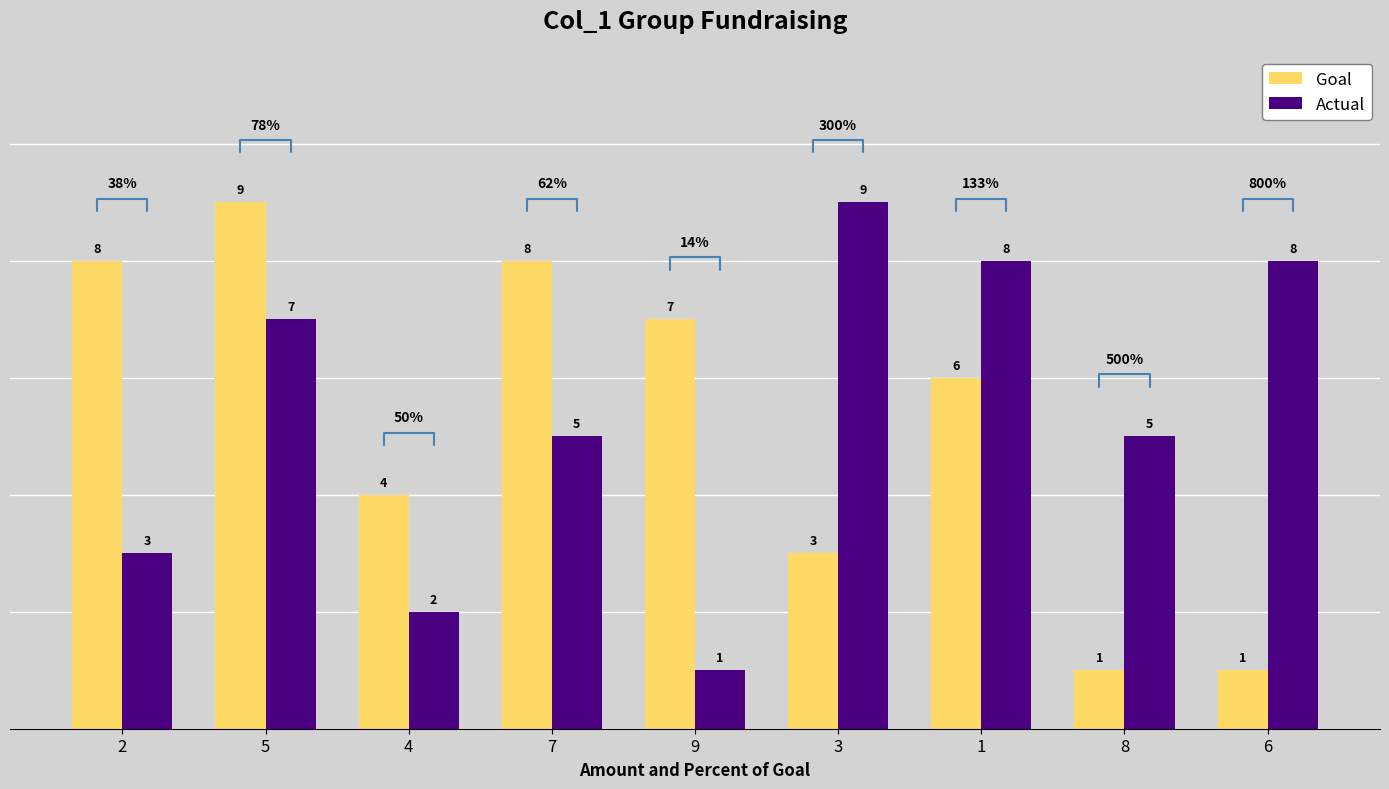

What is the approximate value of Goal at 6?

1